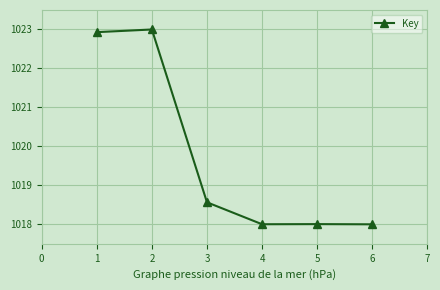

What is the sum of all values?

6118.5